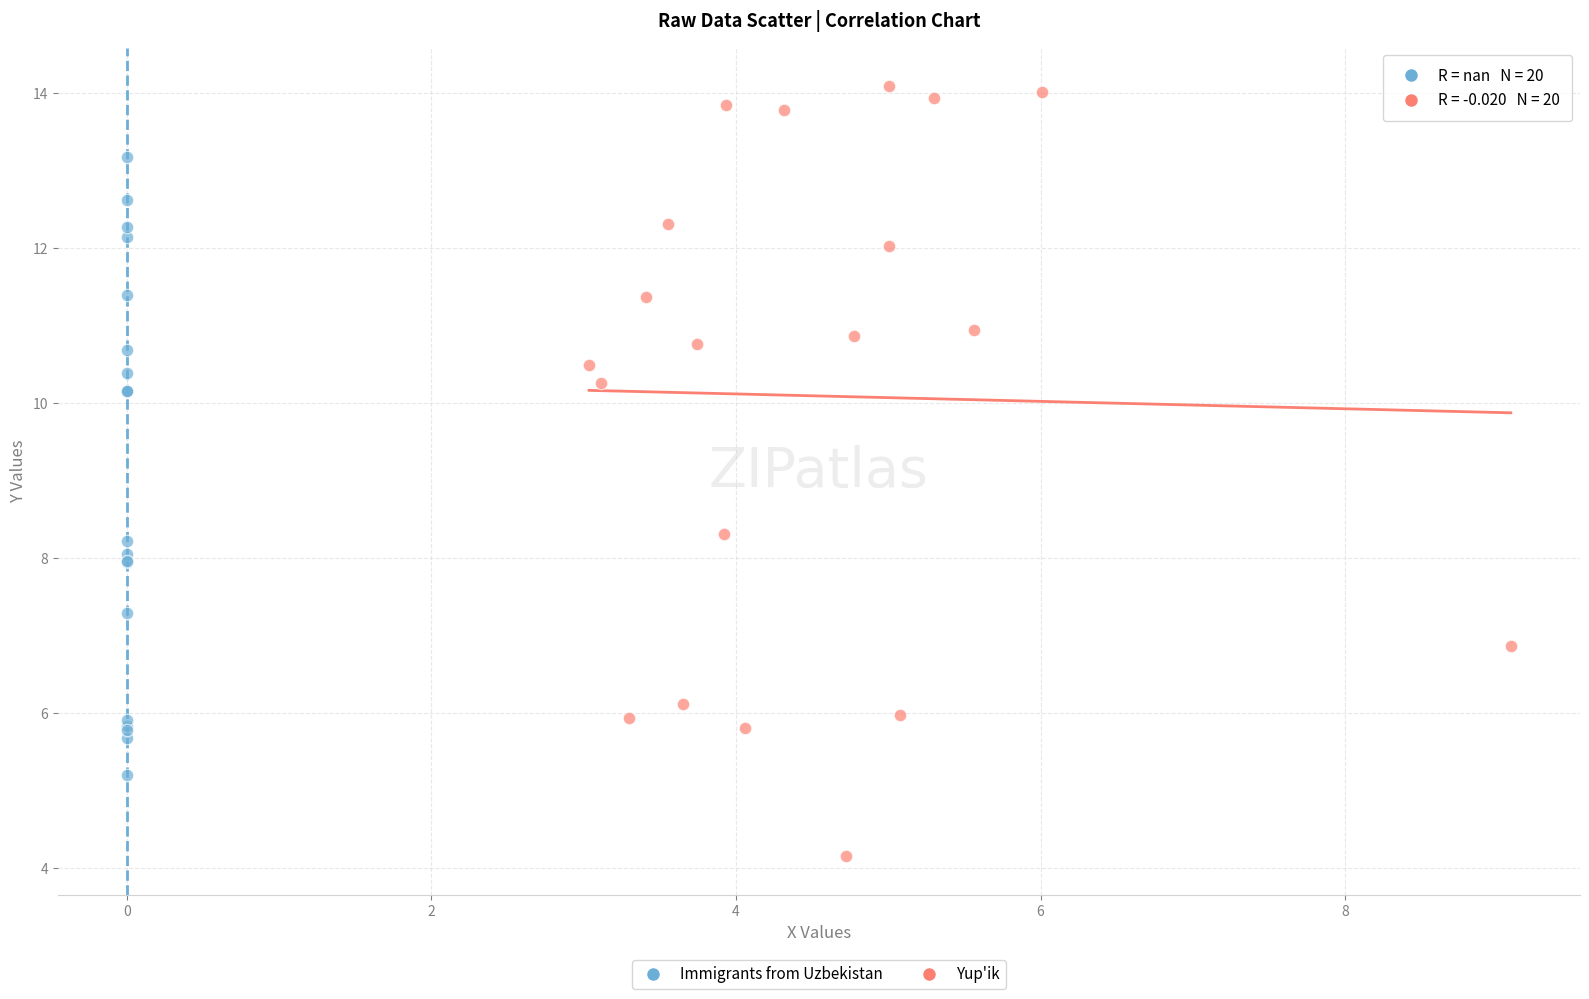

Which series contains the lowest Y value?

Yup'ik